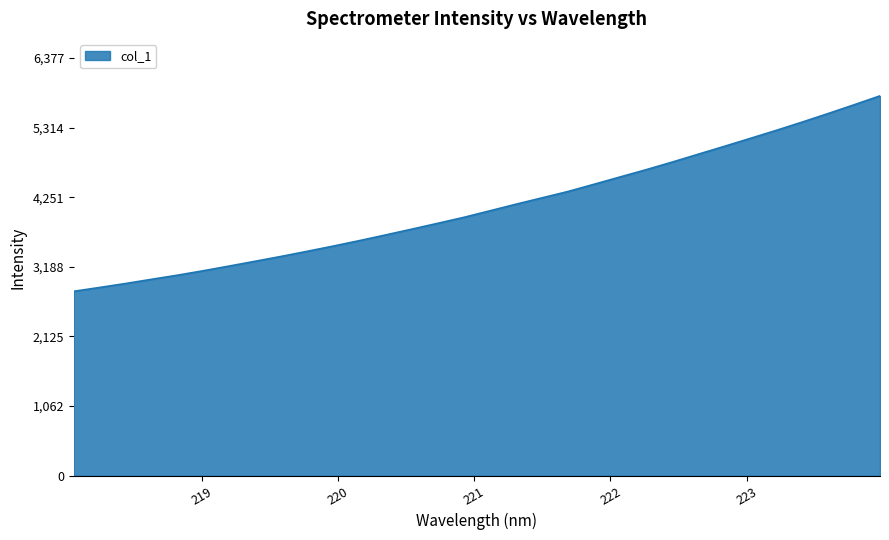

What is the maximum value shown in the chart?

5797.7